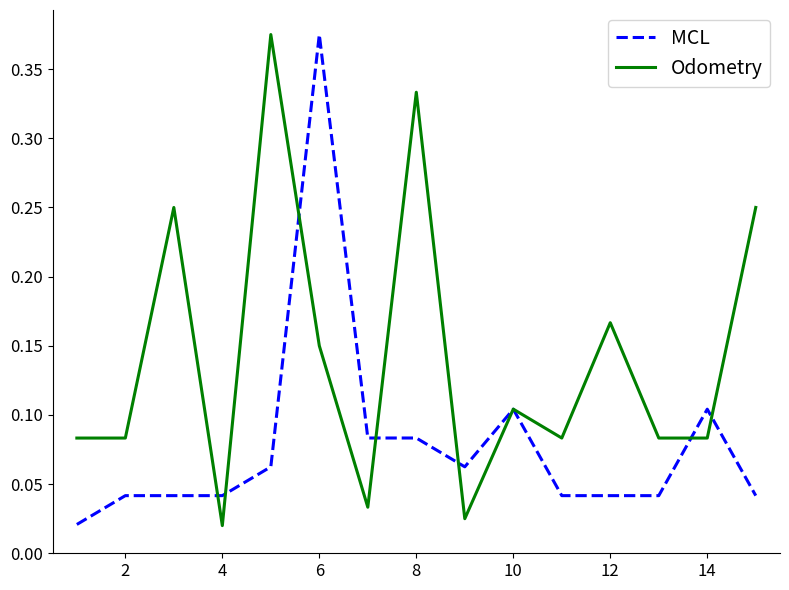

What are all the series names shown in the legend?

MCL, Odometry